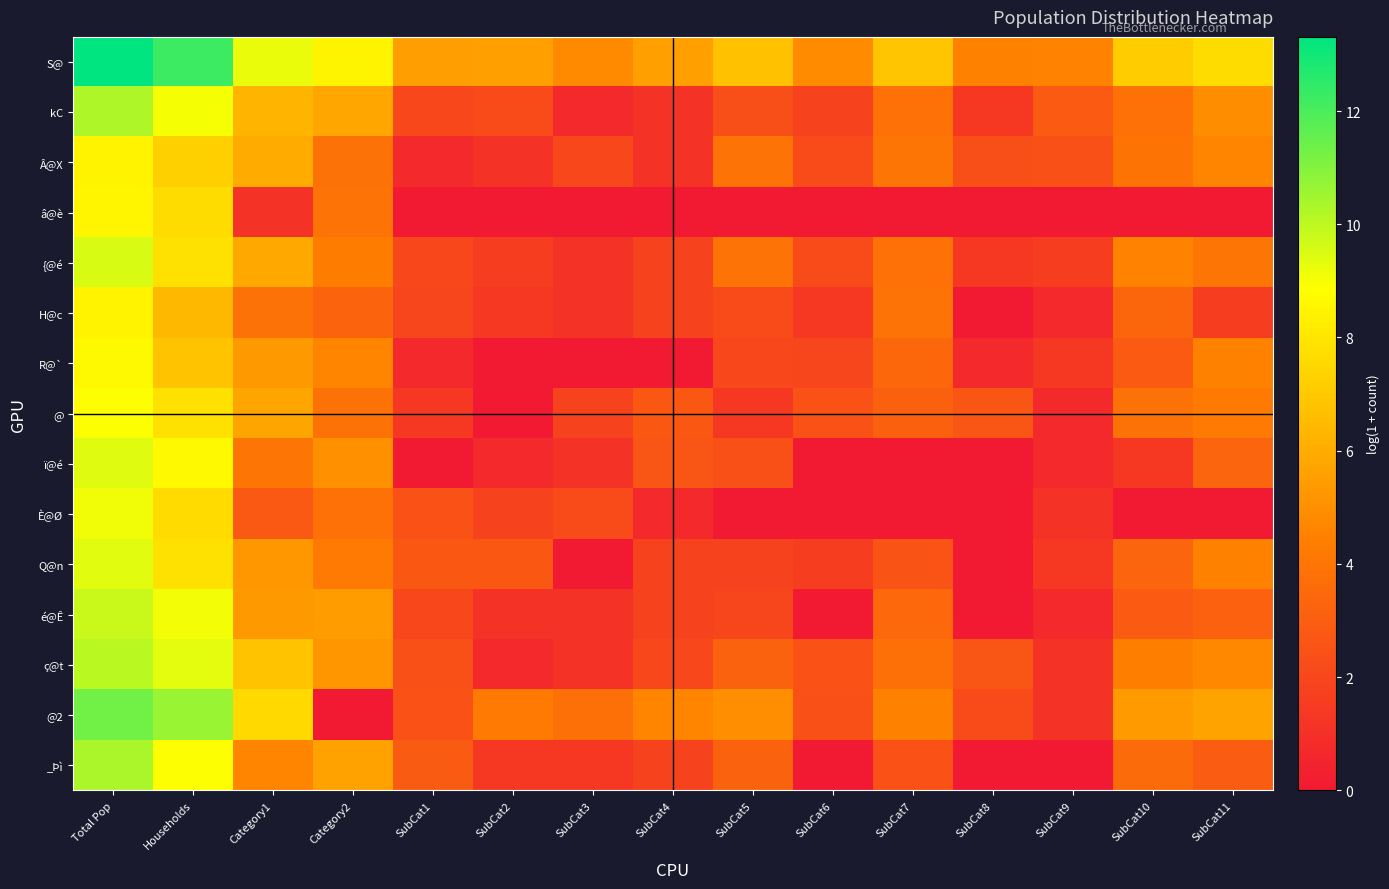

At how many categories does at least one series exceed 4?

15